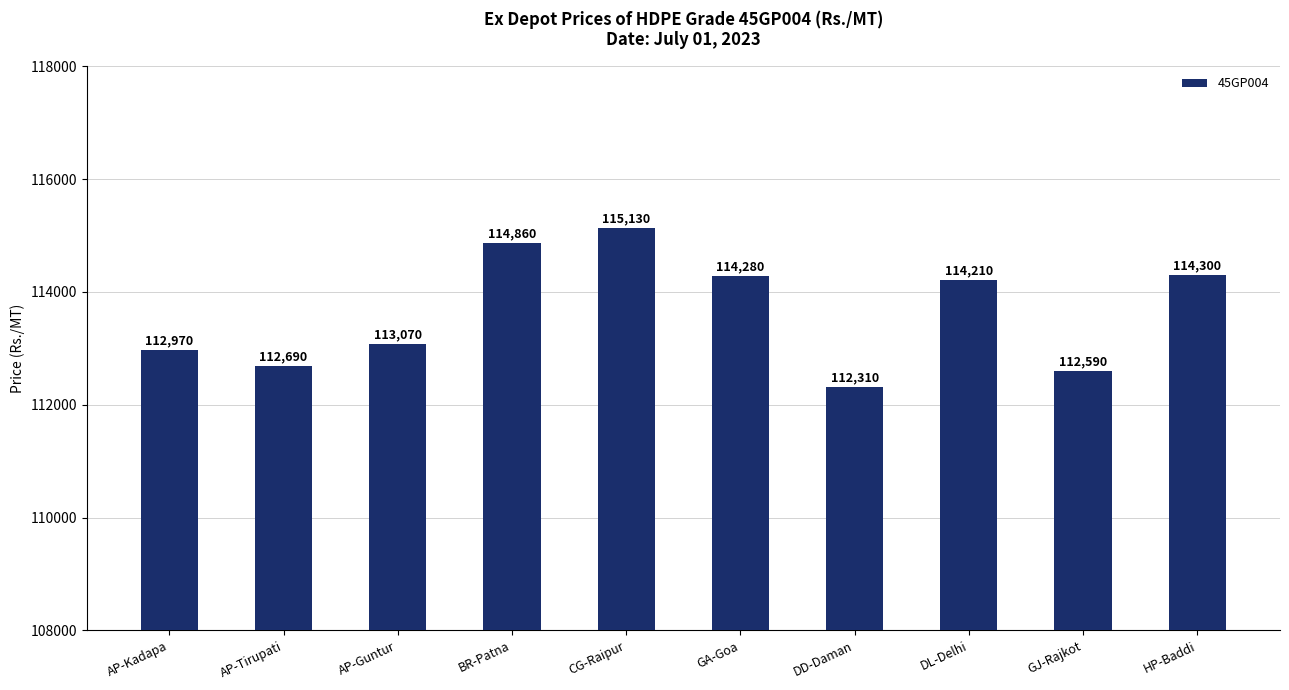

What is the minimum value shown in the chart?

112310